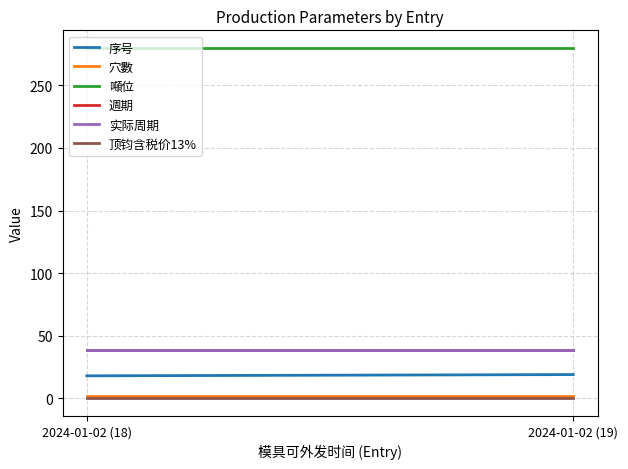

What position from the right is 2024-01-02 (19)?

1